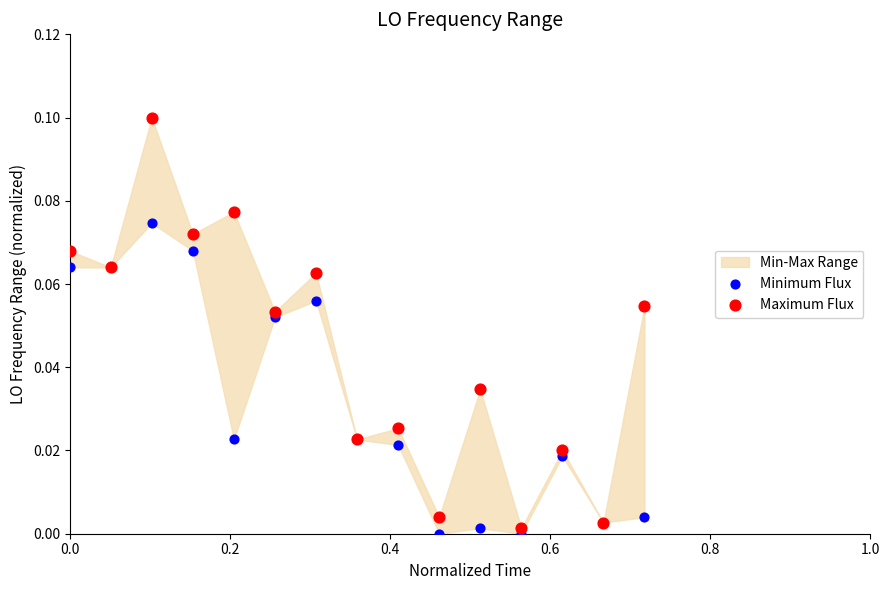

Which series contains the highest Y value?

Maximum Flux